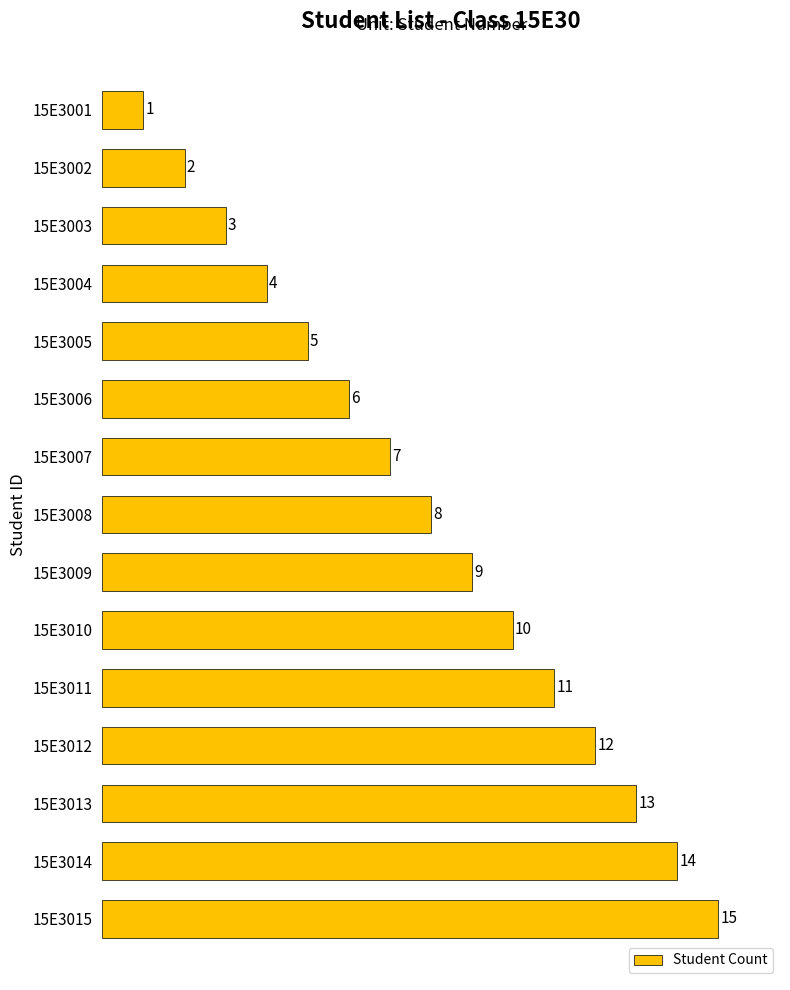

What is the approximate value at 15E3012?

12